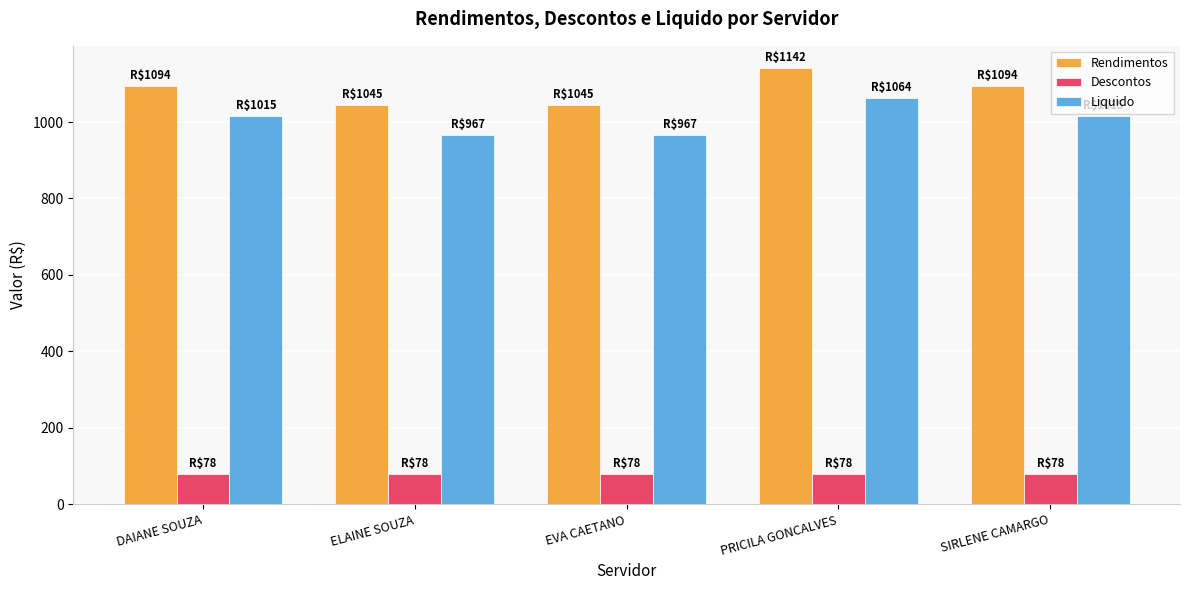

What is the difference between the highest and lowest values at SIRLENE CAMARGO?

1015.2